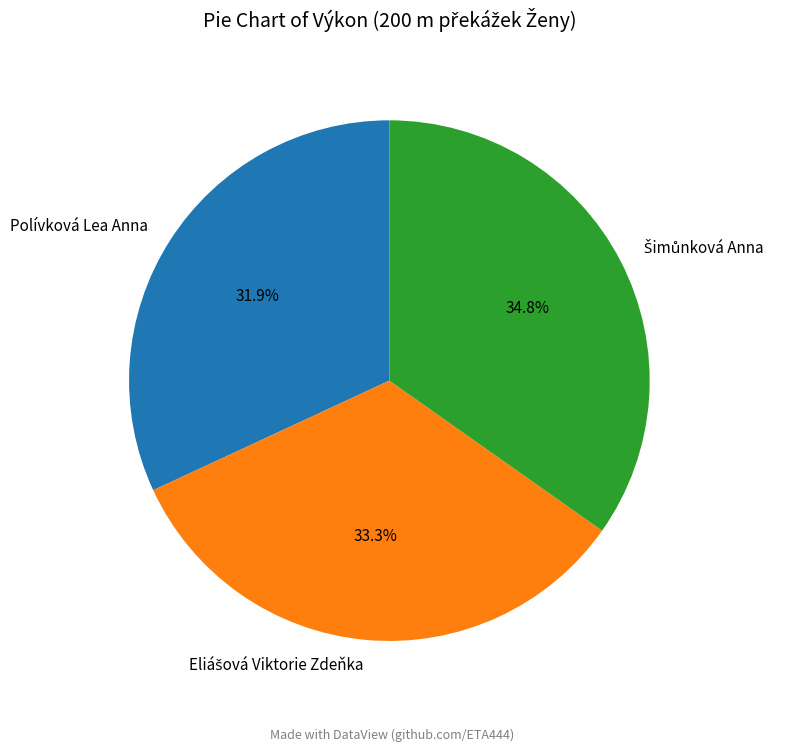

How much of the chart is everything except Polívková Lea Anna?

68.1%